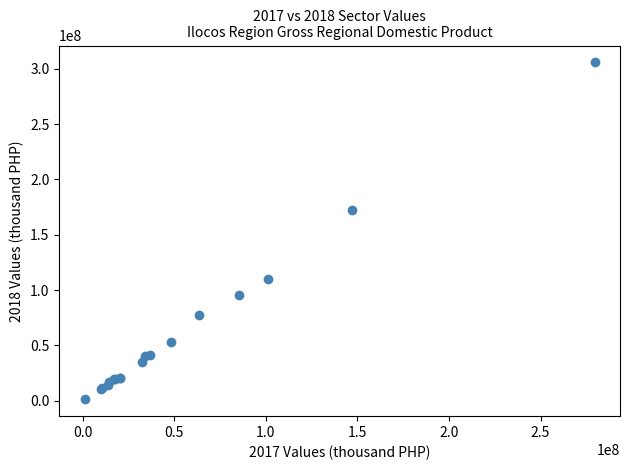

What Y value in the scatter plot is closest to 153484130?

172137615.7